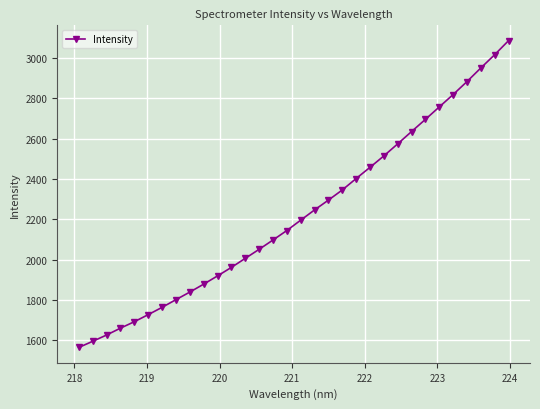

True or false: there are more than 2 points higher than both neighbors.

False